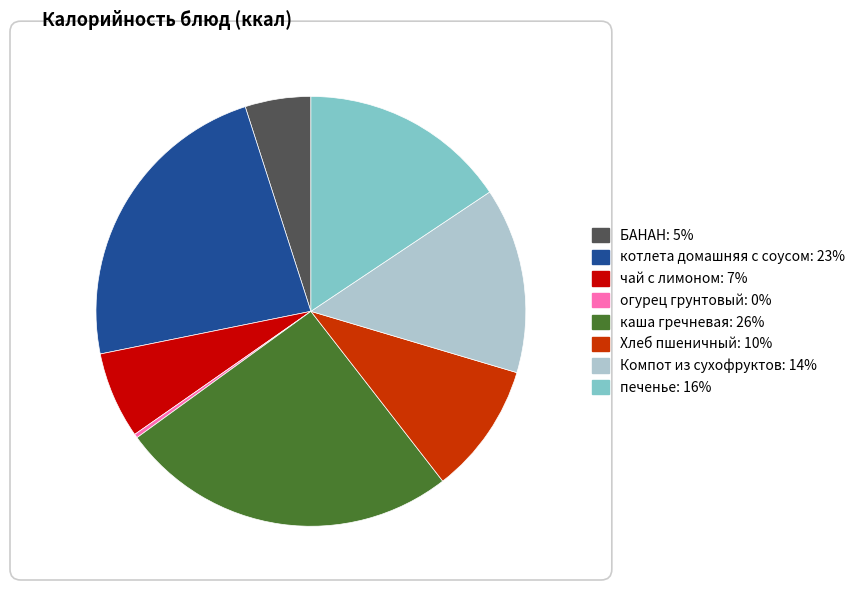

How many slices are in this pie chart?

8